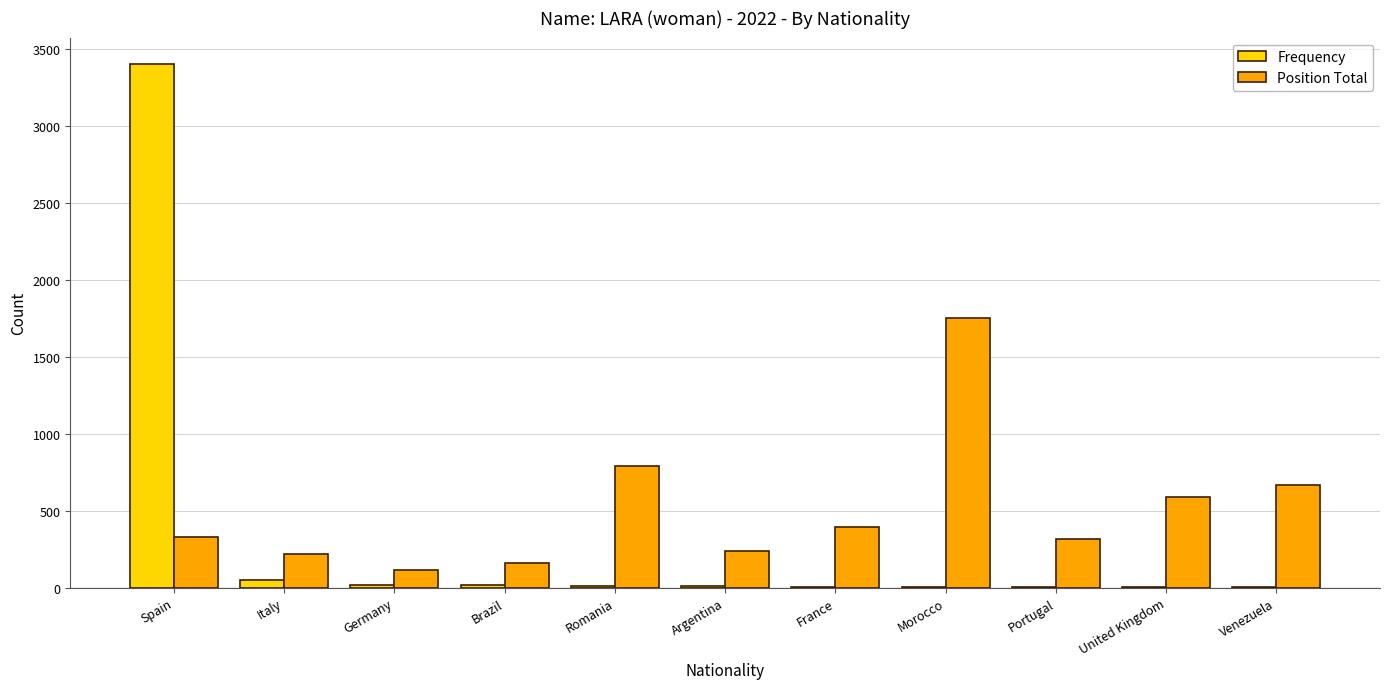

What are all the series names shown in the legend?

Frequency, Position Total